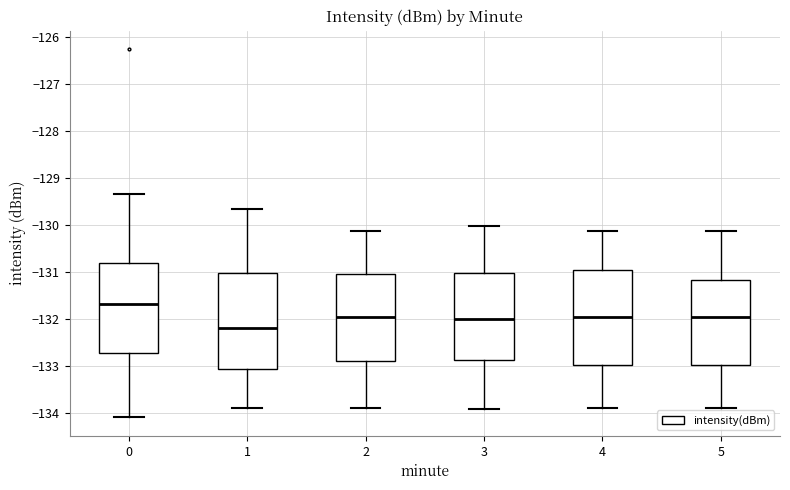

Where does the lower whisker of the box at x = 1 end on the y-axis? The values are not printed on the chart, so give them approximately, as read against the axis.

-133.9